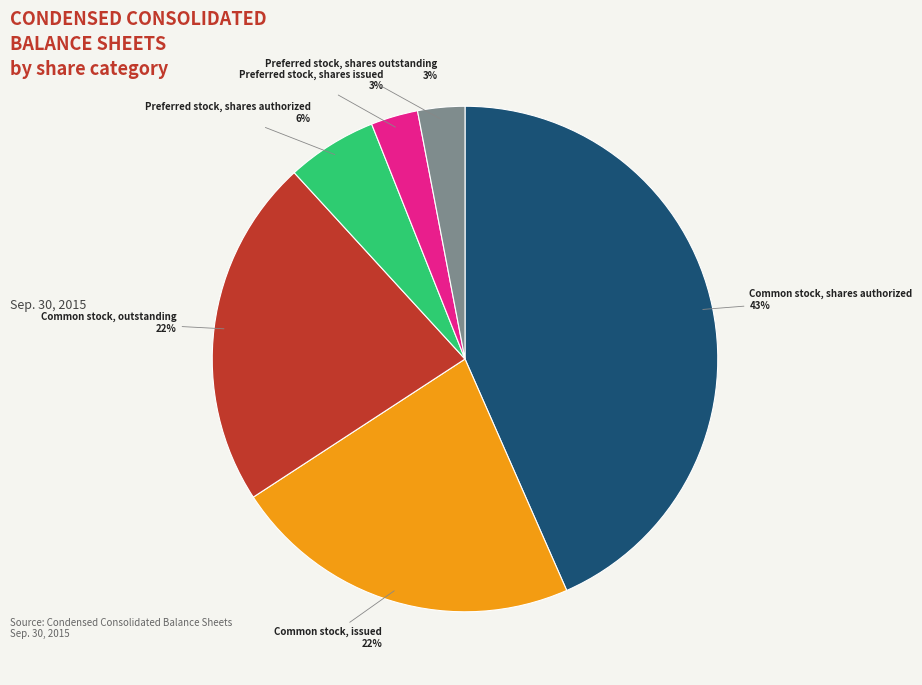

How many segments does this pie chart have?

6